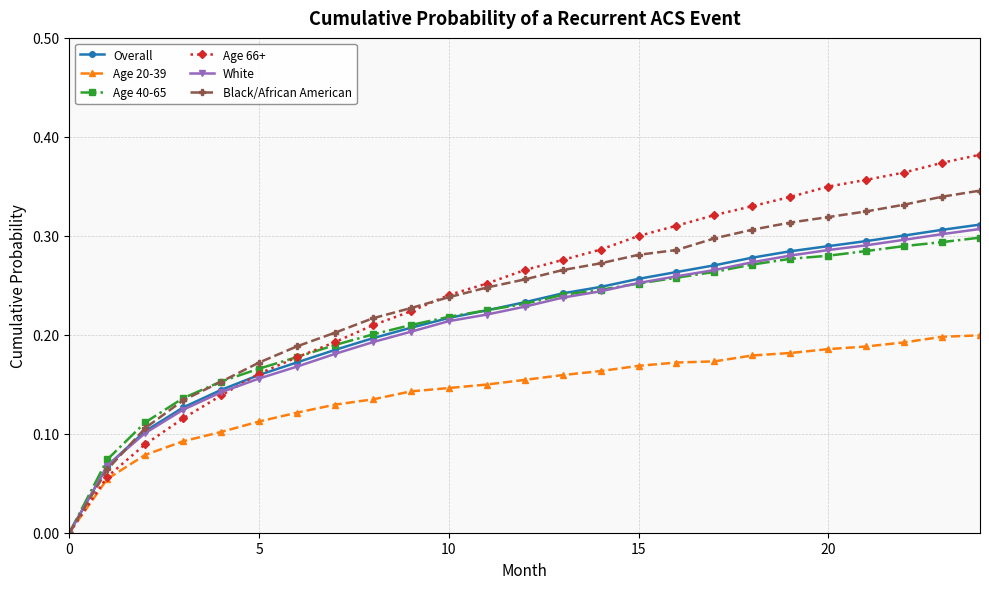

Is this an area chart (filled region under the line)?

No